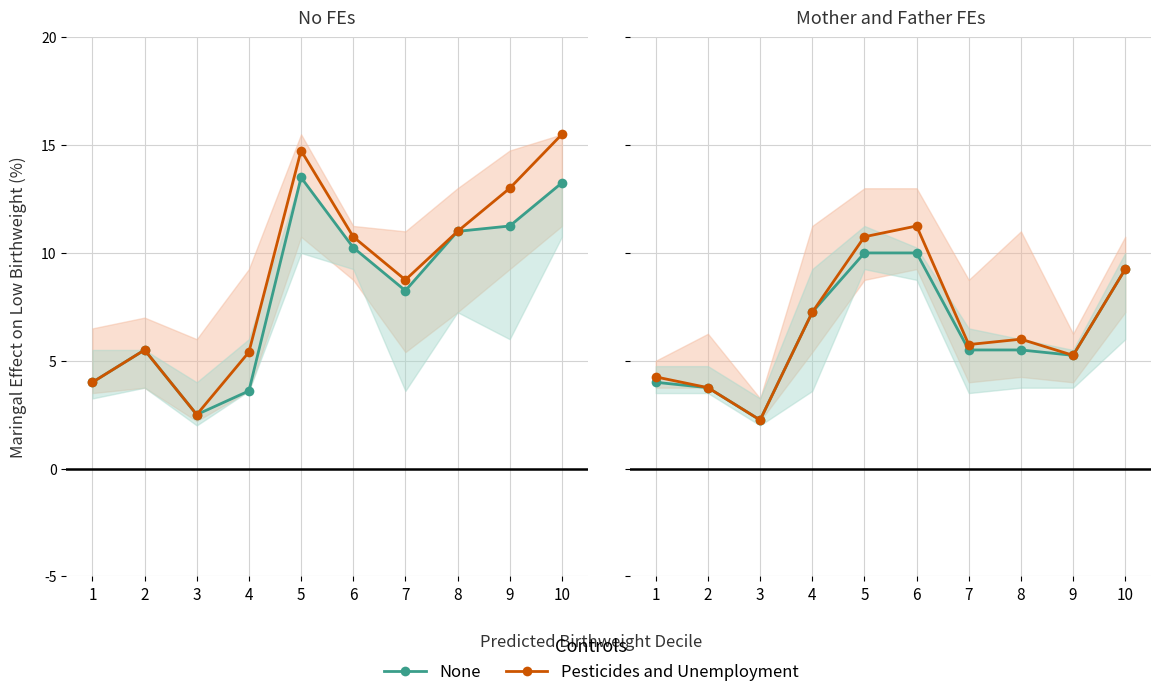

Is the value of Pesticides and Unemployment at 7 greater than the value of None at 3?

Yes